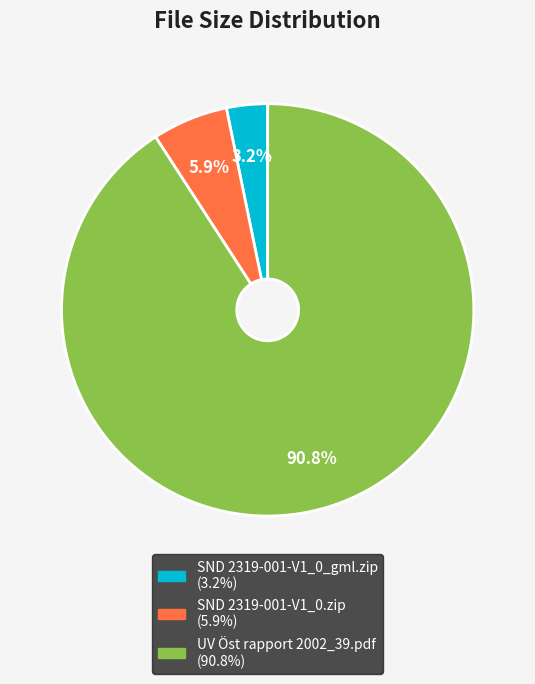

Which slice is the largest?

UV Öst rapport 2002_39.pdf